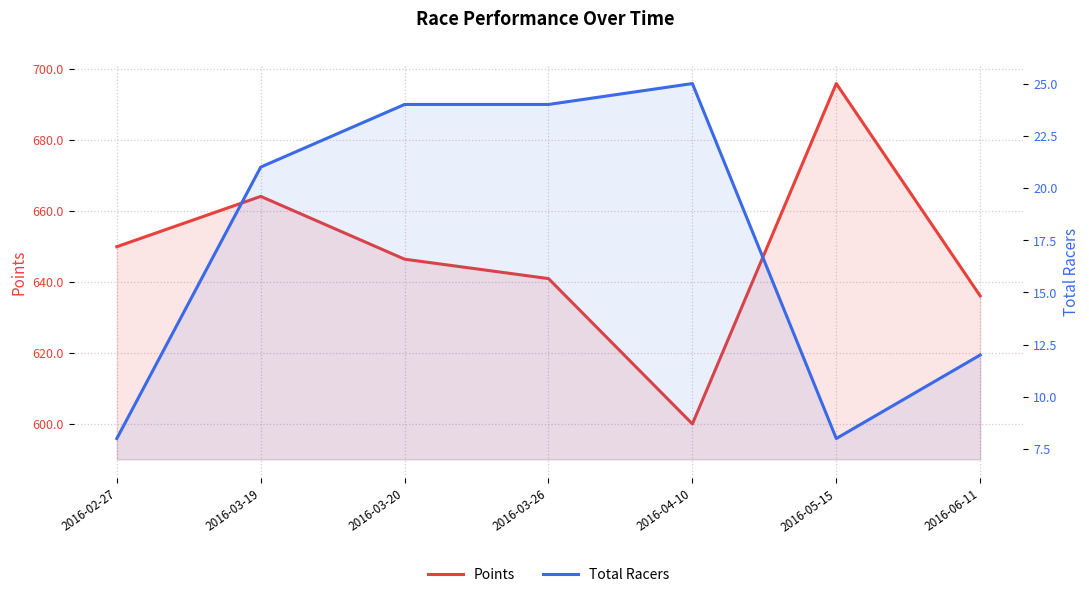

At which category is the sum across all series the highest?

2016-05-15